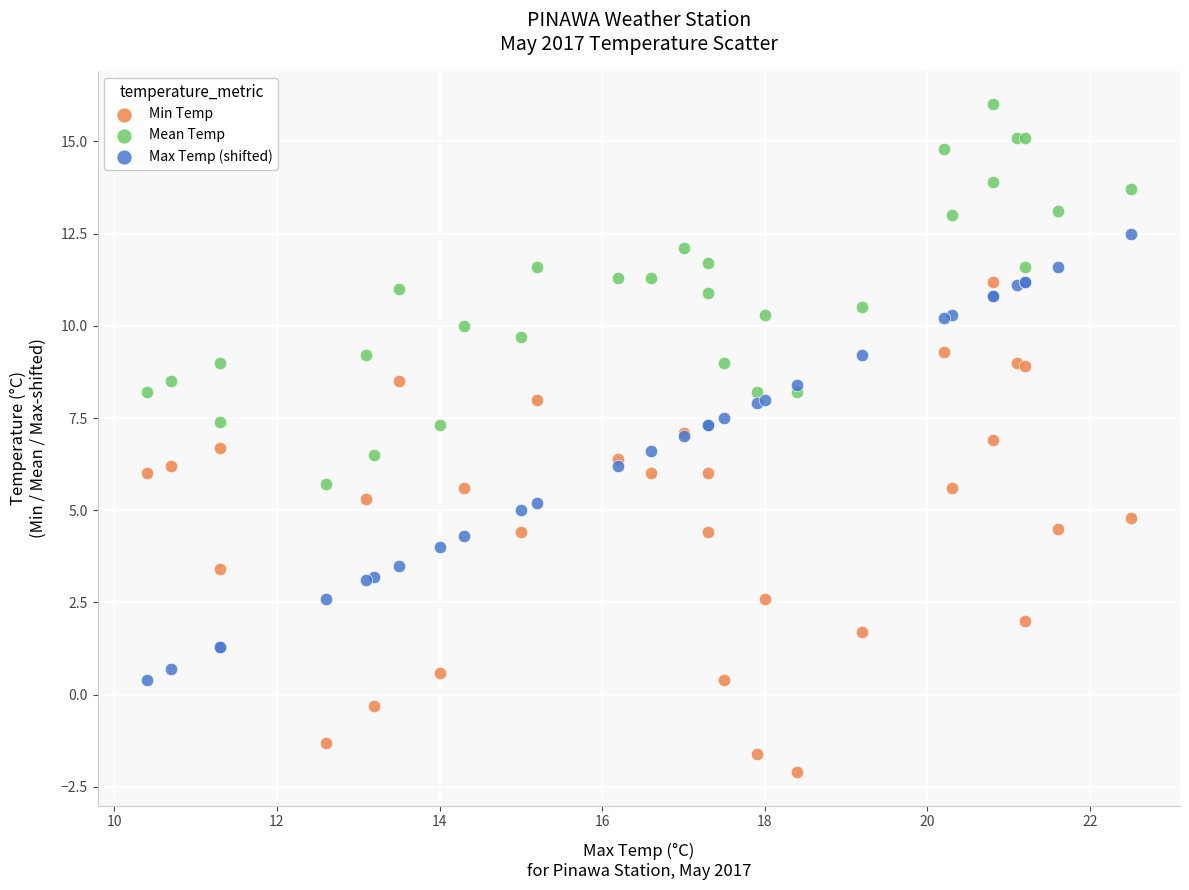

Which series reaches the maximum Y coordinate?

Mean Temp